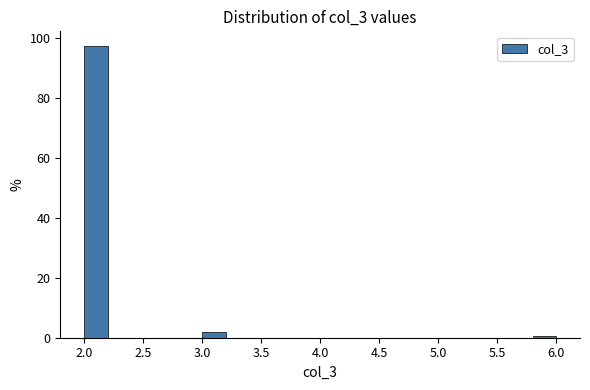

Which range on the x-axis has the tallest bar?

2.0 to 2.2